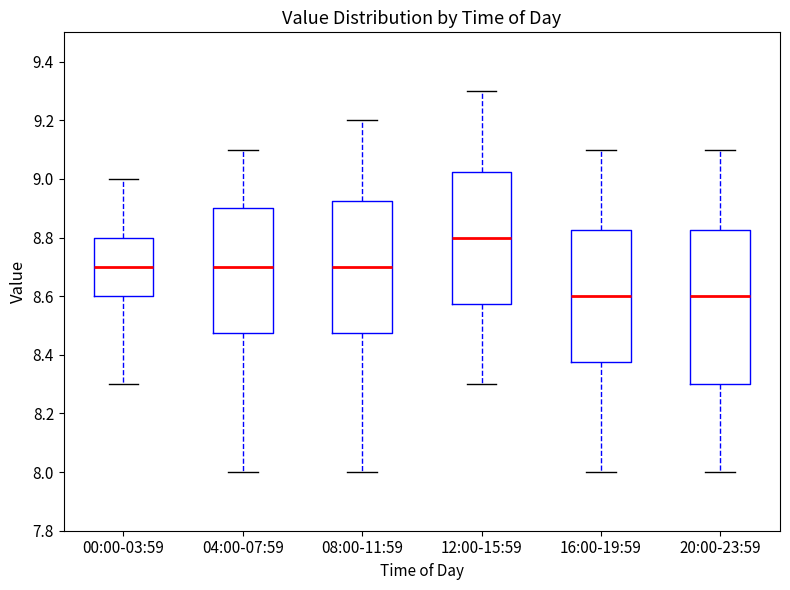

Which box's median line is the highest?

12:00-15:59